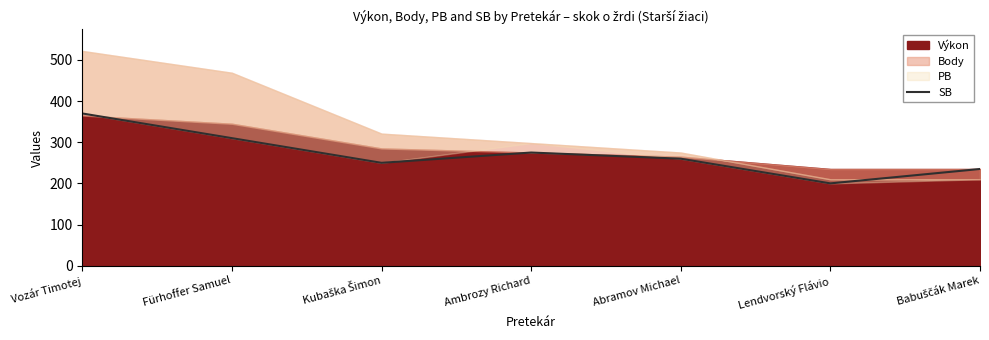

Does the chart have visible grid lines?

No